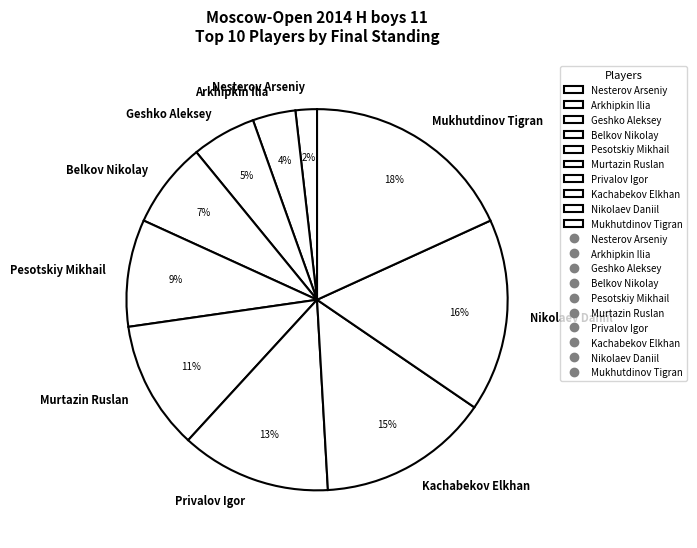

Which has a higher value, Nikolaev Daniil or Nesterov Arseniy?

Nikolaev Daniil